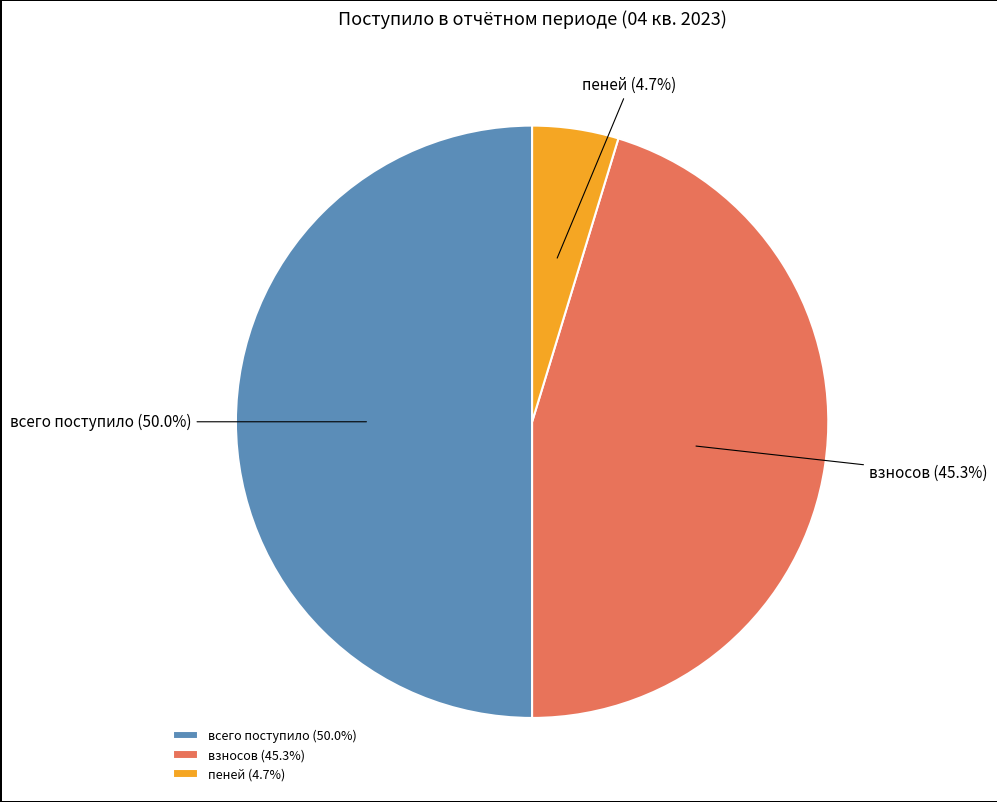

Between всего поступило and пеней, which is larger?

всего поступило